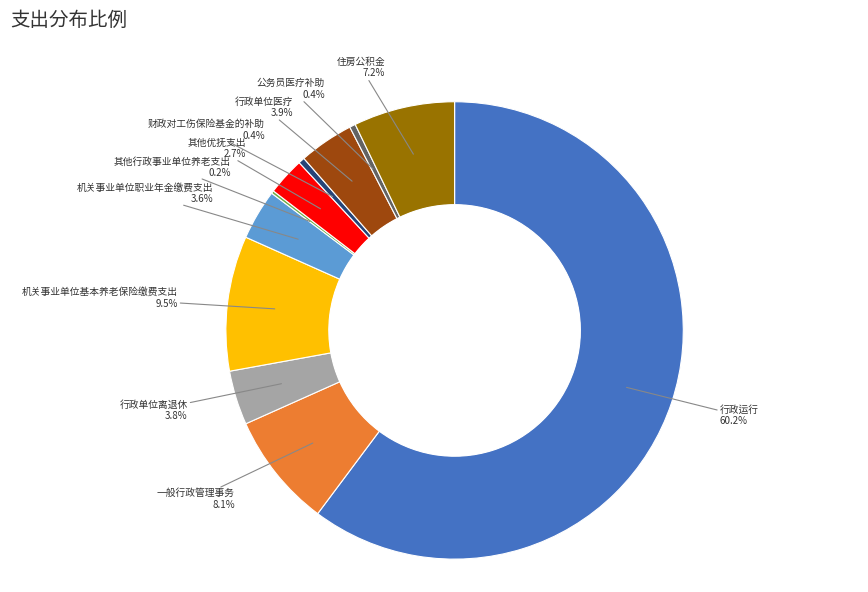

Is there any slice that represents more than half of the pie?

Yes